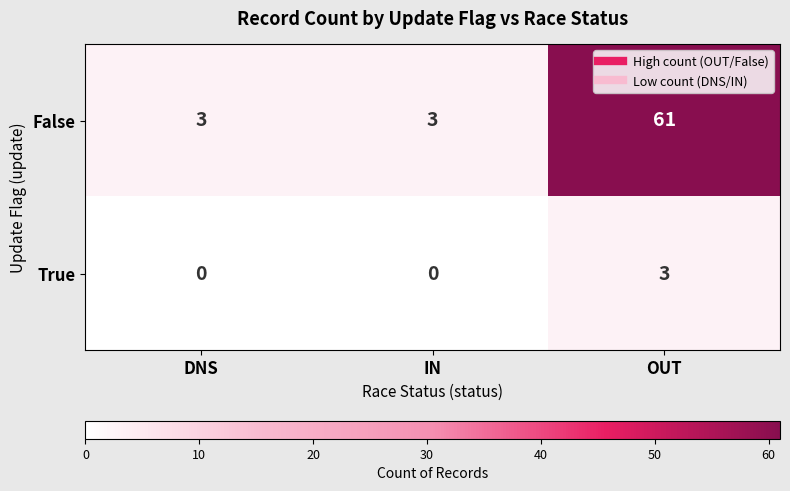

What is the difference between the highest and lowest values at DNS?

3